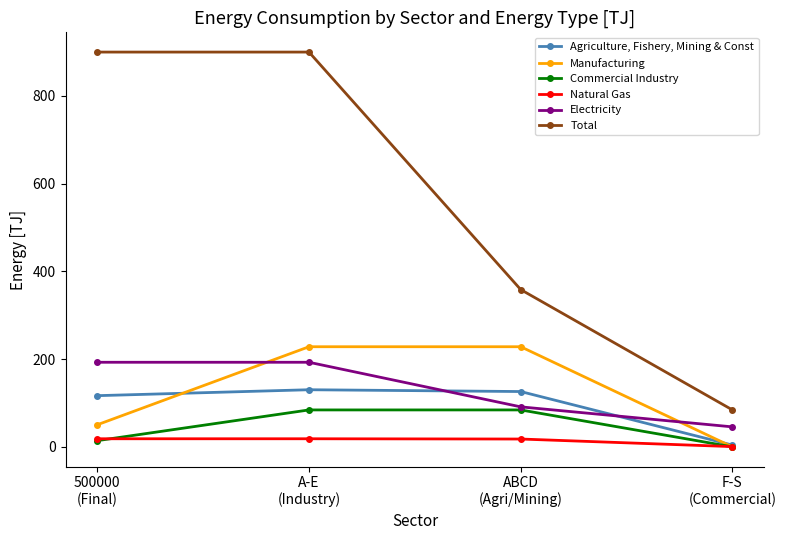

Rank the series by their maximum value, from lowest to highest.

Natural Gas, Commercial Industry, Agriculture, Fishery, Mining & Const, Electricity, Manufacturing, Total